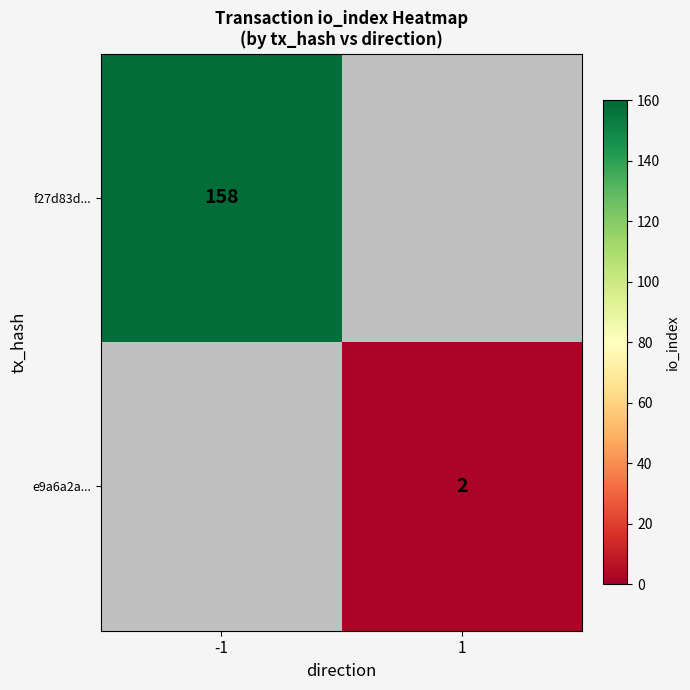

The value of f27d83d... at -1 is 88. True or false?

False